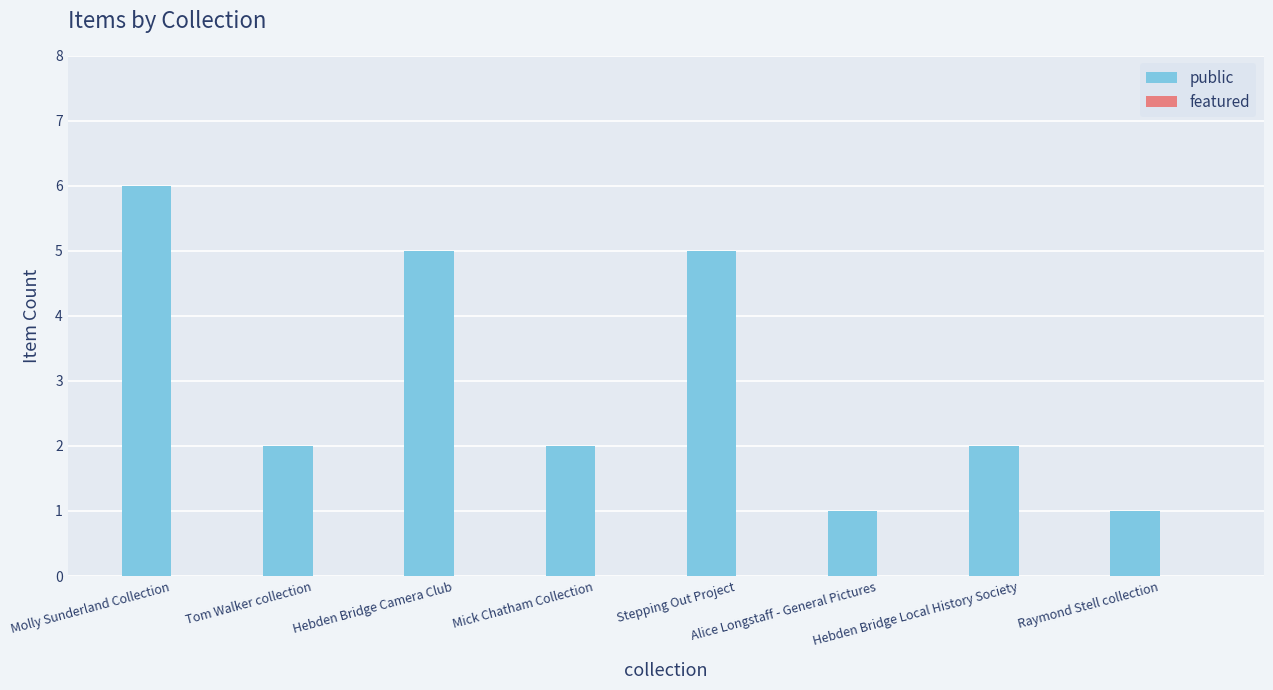

What is the sum of all values?

24